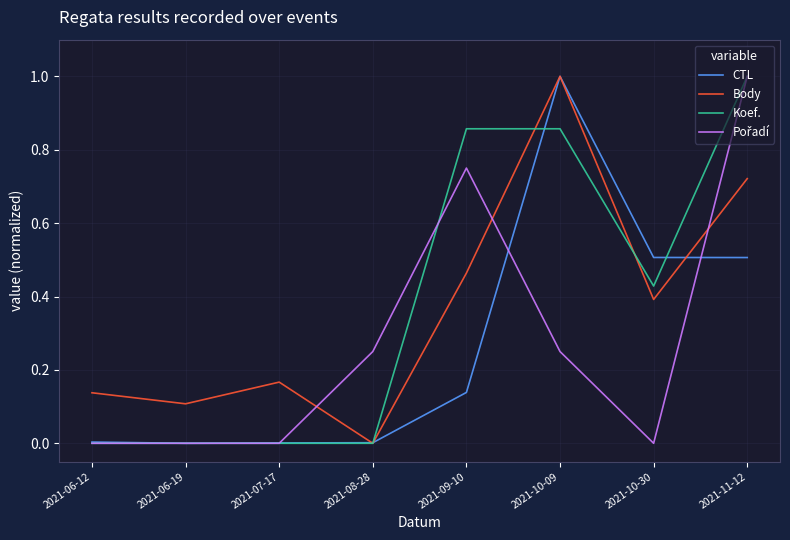

What position from the left is 2021-06-12?

1